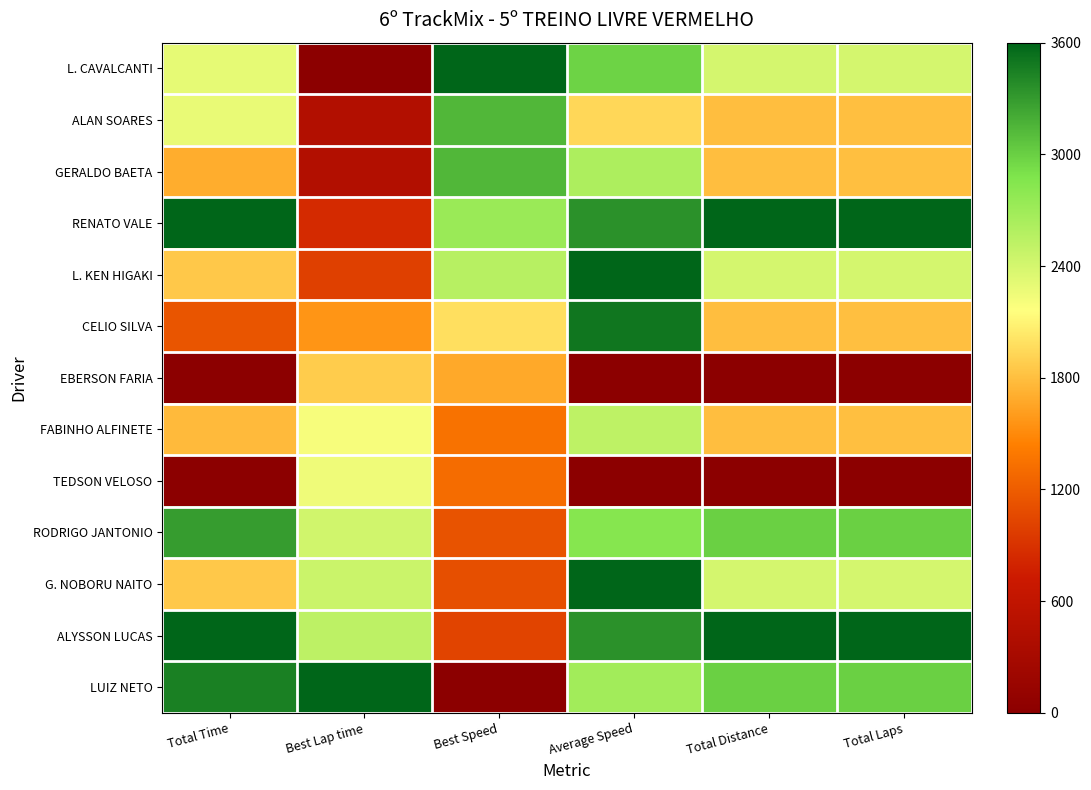

At which category is the sum across all series the highest?

Average Speed